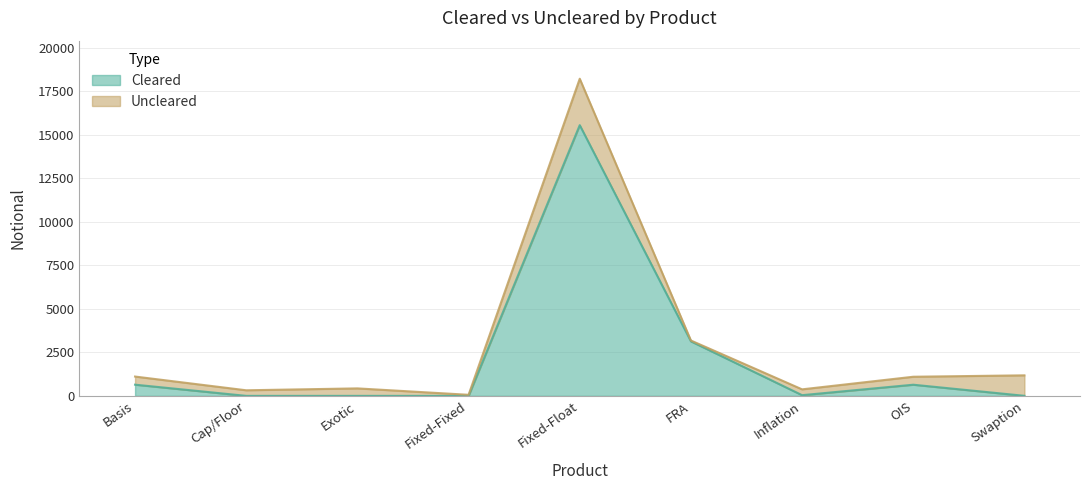

What is the difference between the values at Inflation and OIS?

601